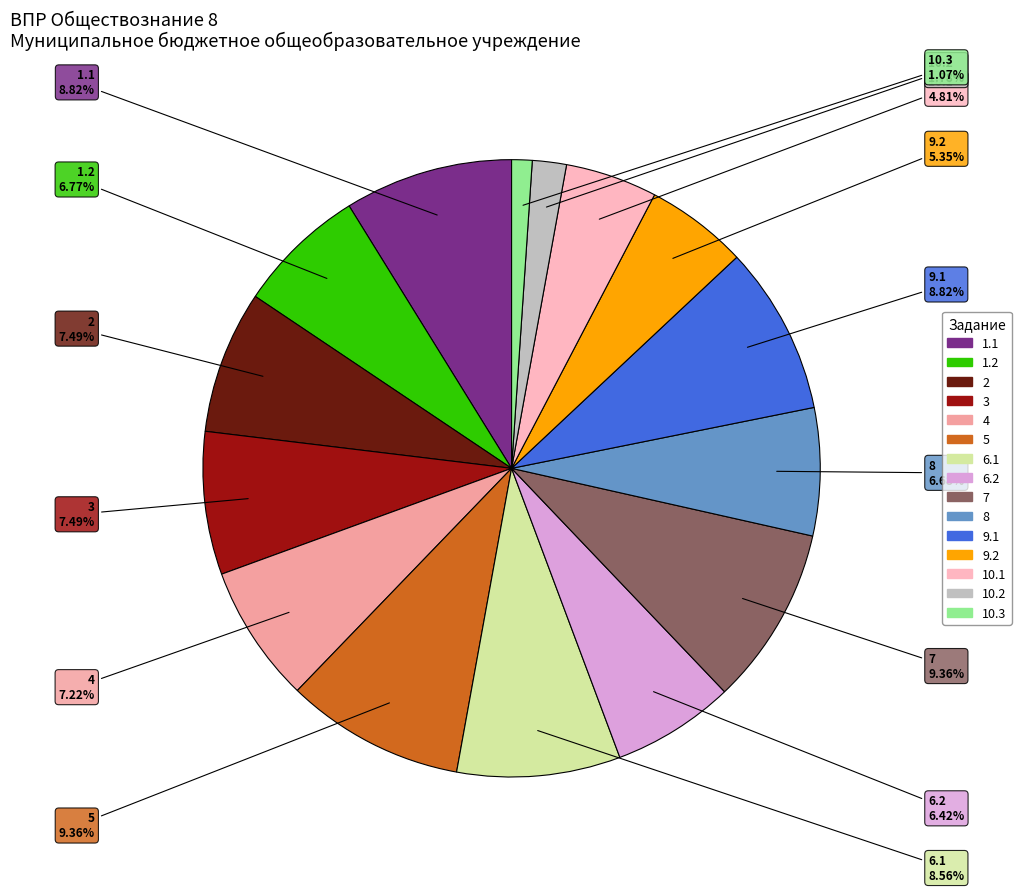

Which category has the smallest portion of the pie?

10.3